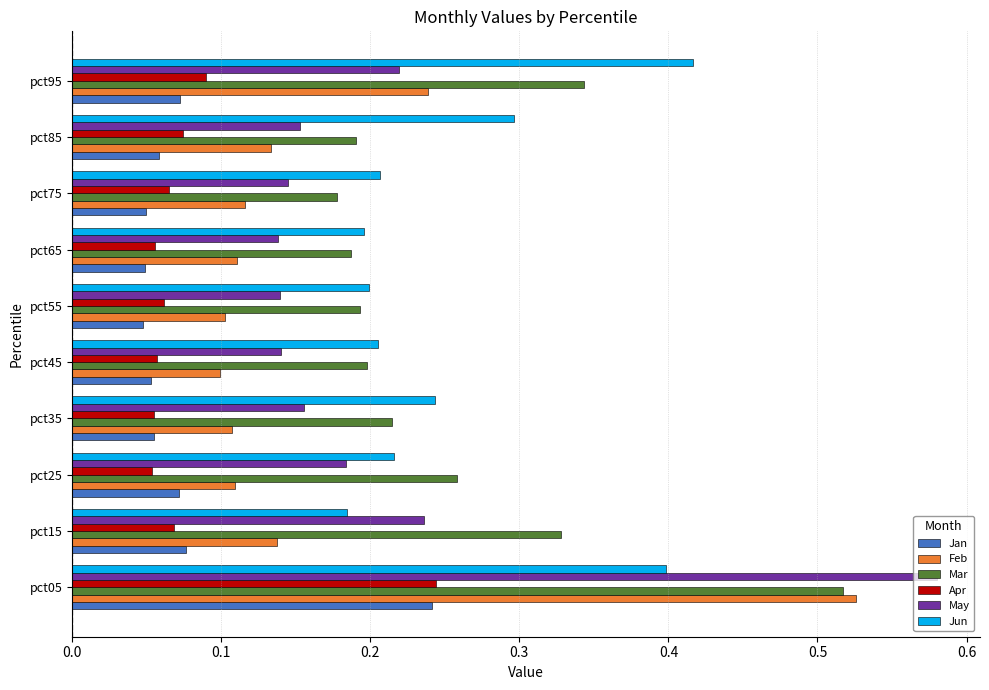

True or false: Mar has a value of 0.3 at pct25.

True